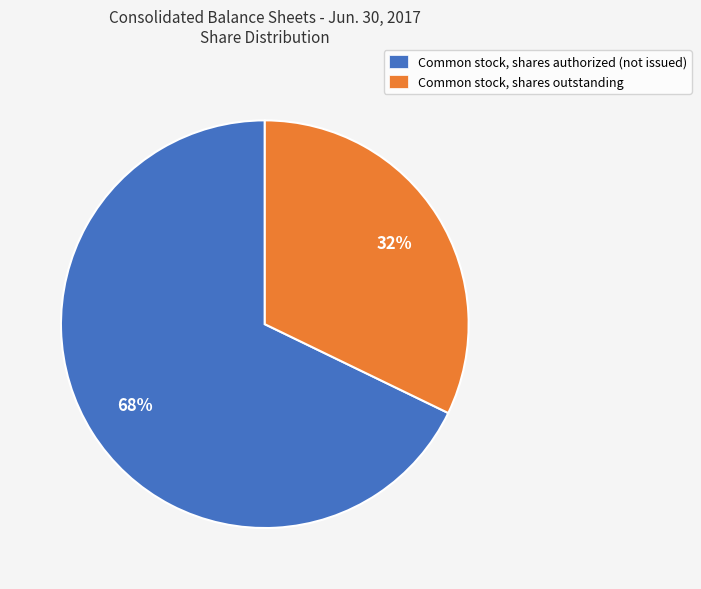

Which category has the smallest portion of the pie?

Common stock, shares outstanding